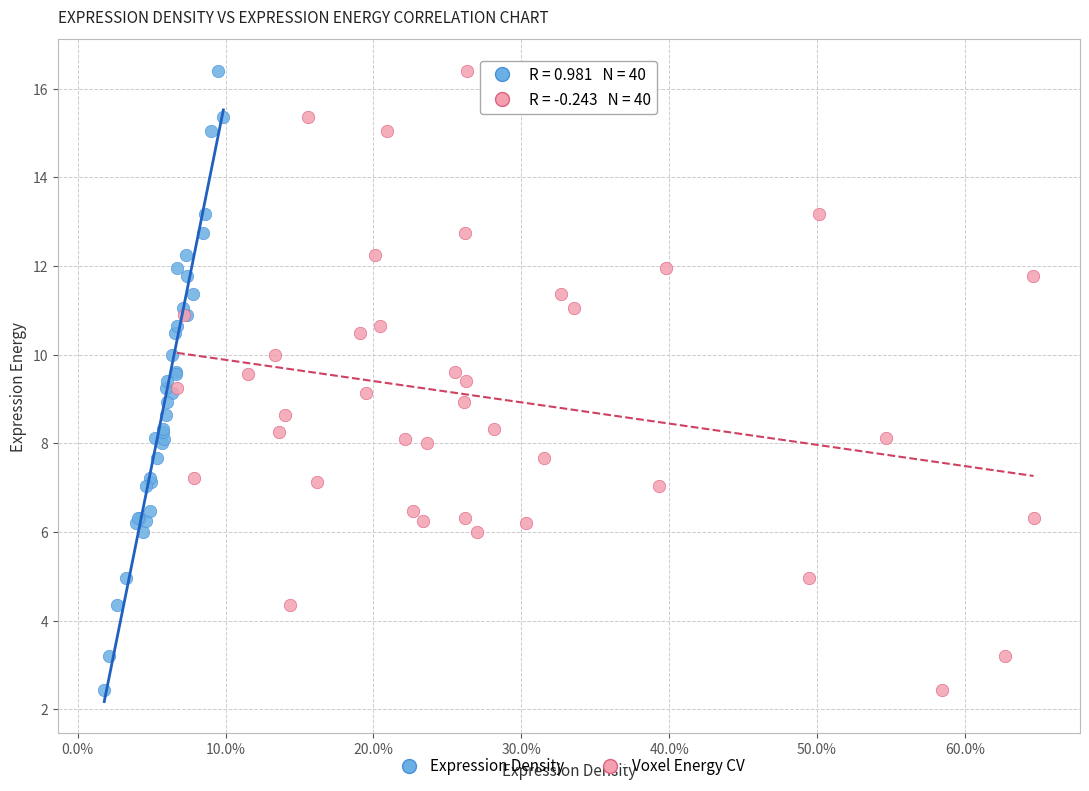

What are all the series names shown in the legend?

Expression Density, Voxel Energy CV